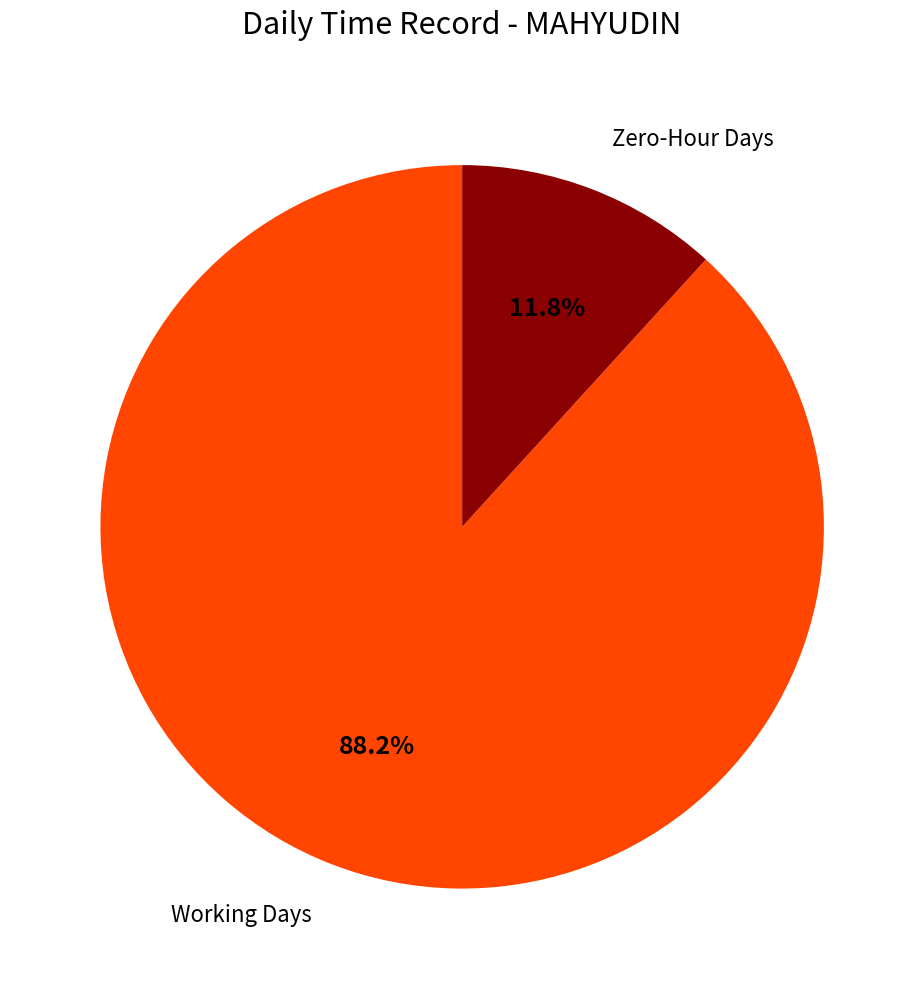

Is there any slice that represents more than half of the pie?

Yes